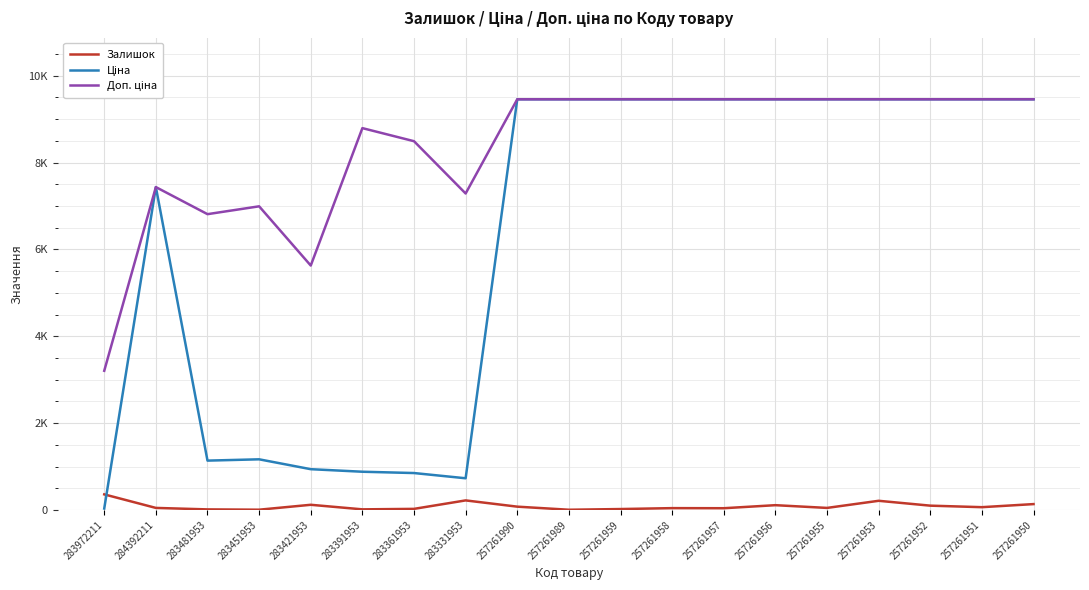

Which category has the highest value across all series?

257261990